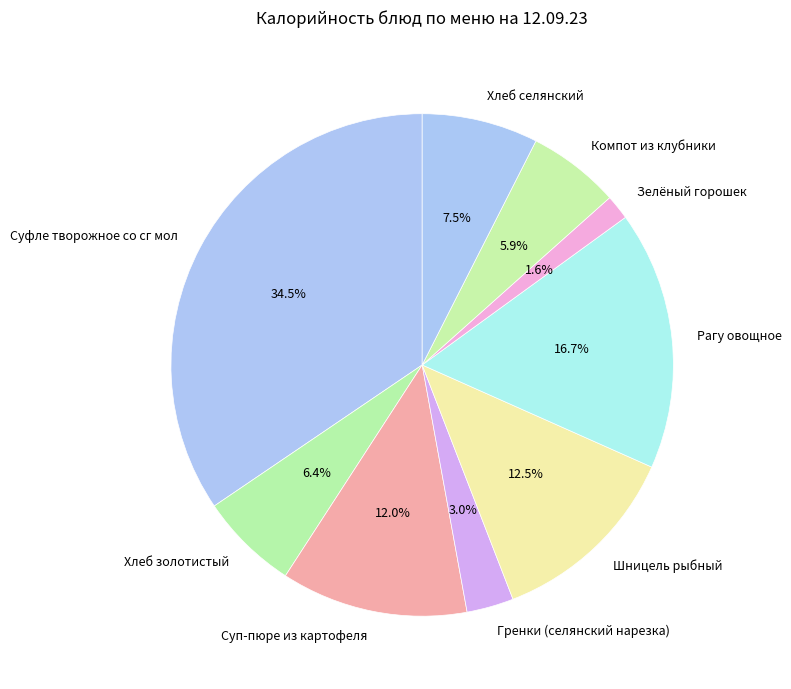

Count the number of slices in the pie.

9